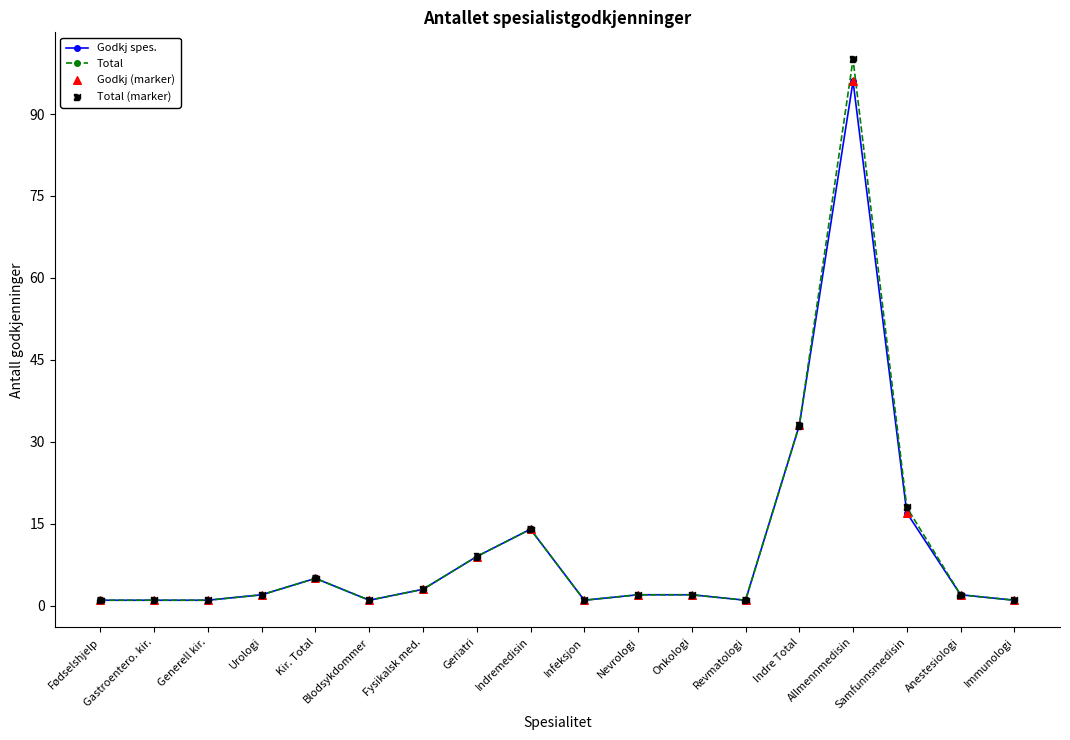

At which category is the sum across all series the highest?

Allmennmedisin